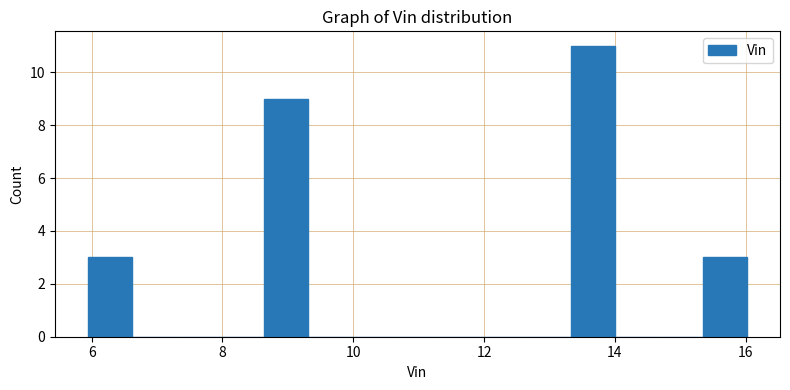

Read against the x-axis, roughly where is the centre of the tallest bar?

13.6